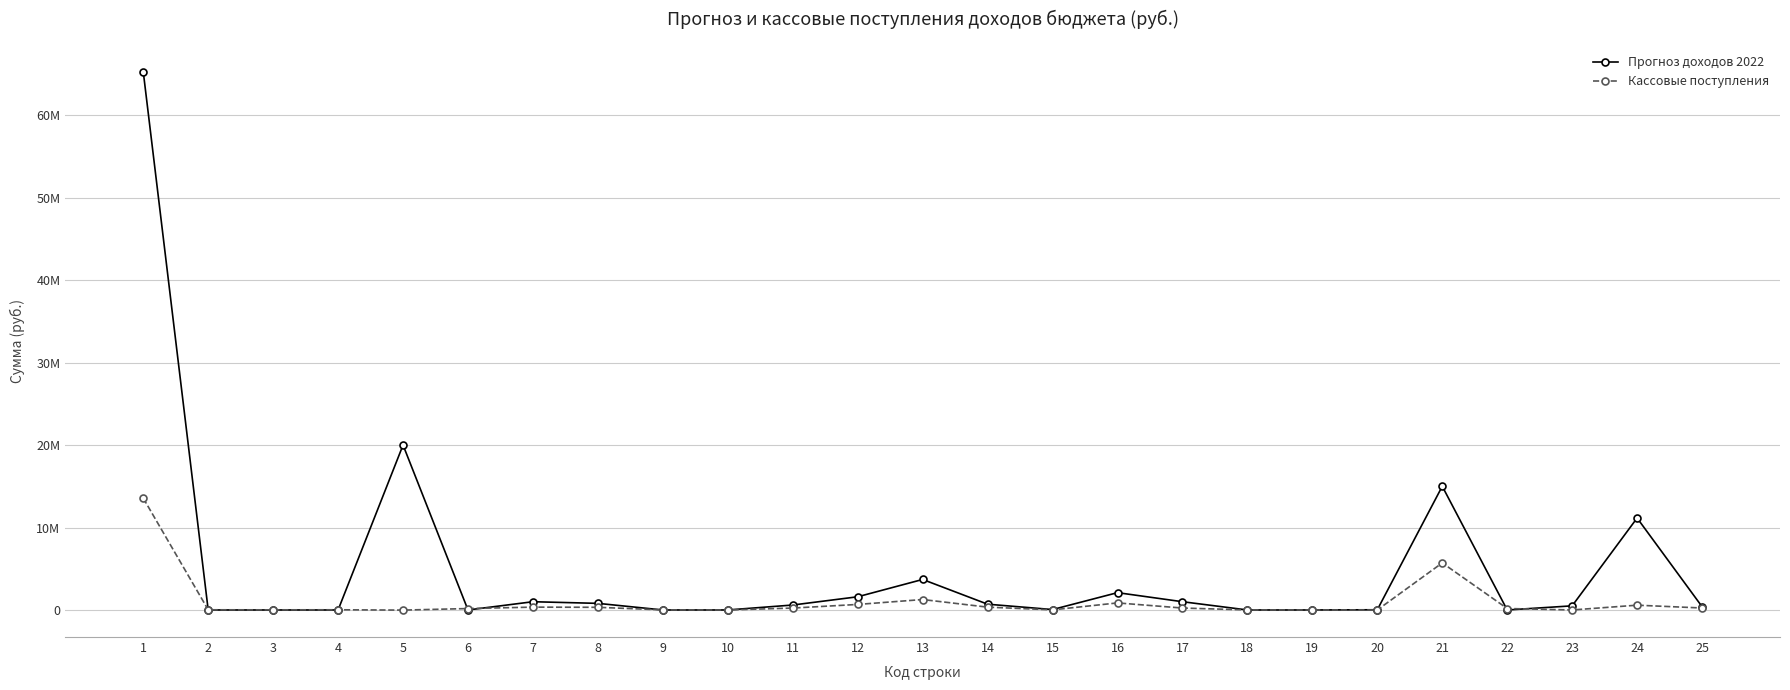

Reading right to left, transcribe all the data shown in this chart.

Прогноз доходов 2022: 400000.0	11150000.0	500000.0	0.0	15000000.0	25000.0	0.0	0.0	1000000.0	2100000.0	50000.0	700000.0	3700000.0	1600000.0	600000.0	0.0	0.0	800700.0	1000000.0	0.0	20000000.0	0.0	0.0	0.0	65291000.0
Кассовые поступления: 238189.3	579904.0	0.0	177172.2	5707966.7	0.0	2275.0	5396.4	233867.7	855244.1	13715.8	342299.4	1265527.6	670379.6	230398.0	1.3	9370.2	322227.8	343704.4	171600.0	-16546.6	22744.4	16831.8	21631.2	13559503.4